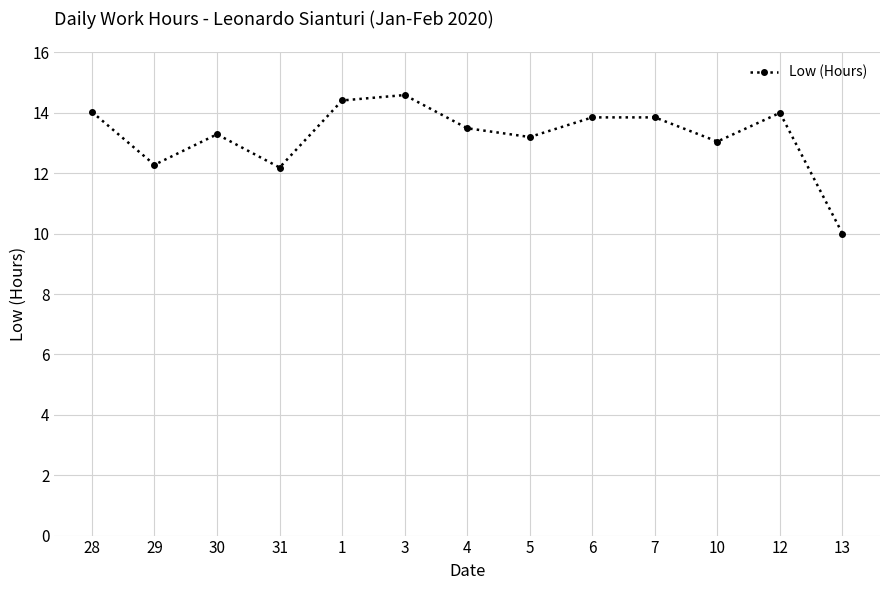

Which label corresponds to the largest value in the chart?

3